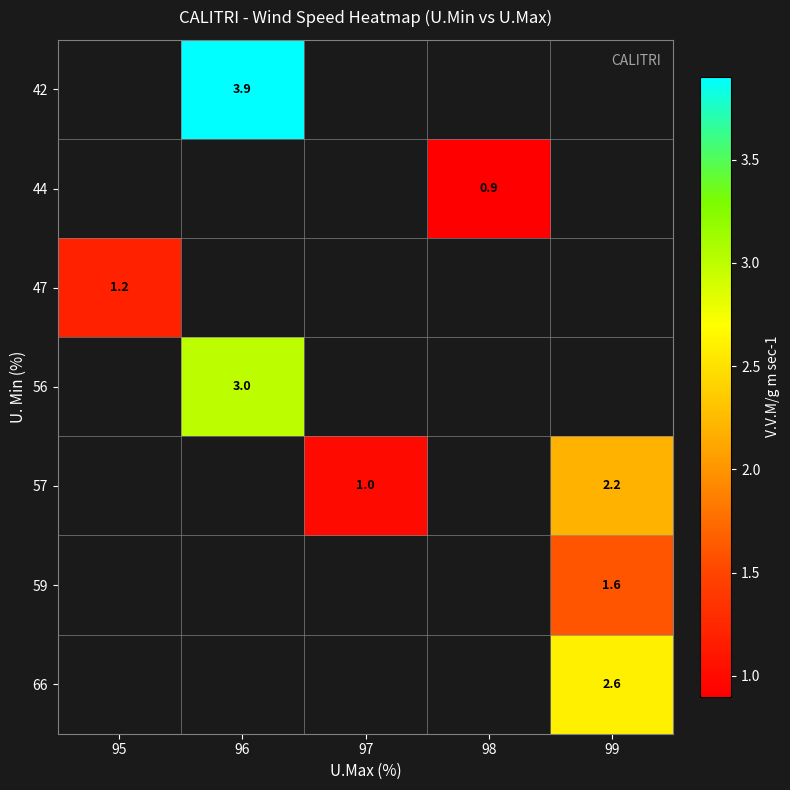

The value of 57 at 97 is 1.7. True or false?

False